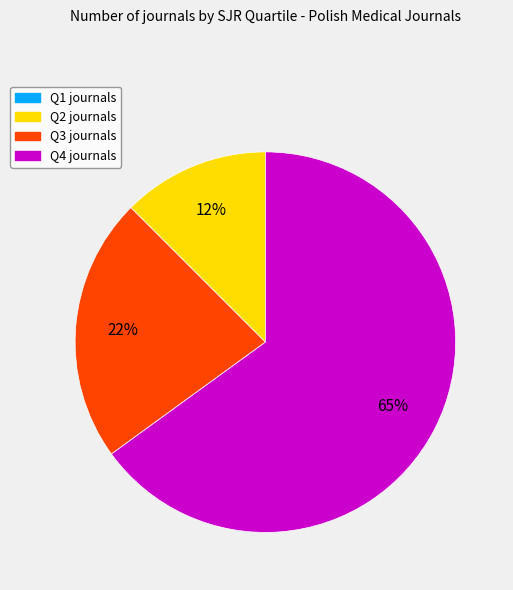

Which slice is the largest?

Q4